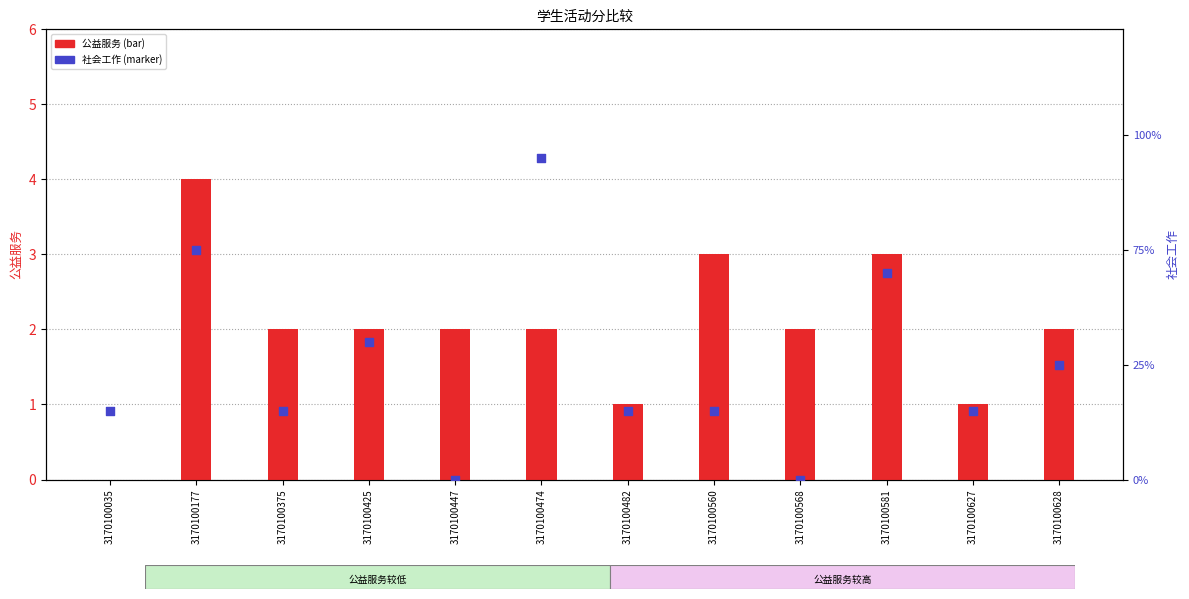

Which series has the largest total across all categories?

社会工作